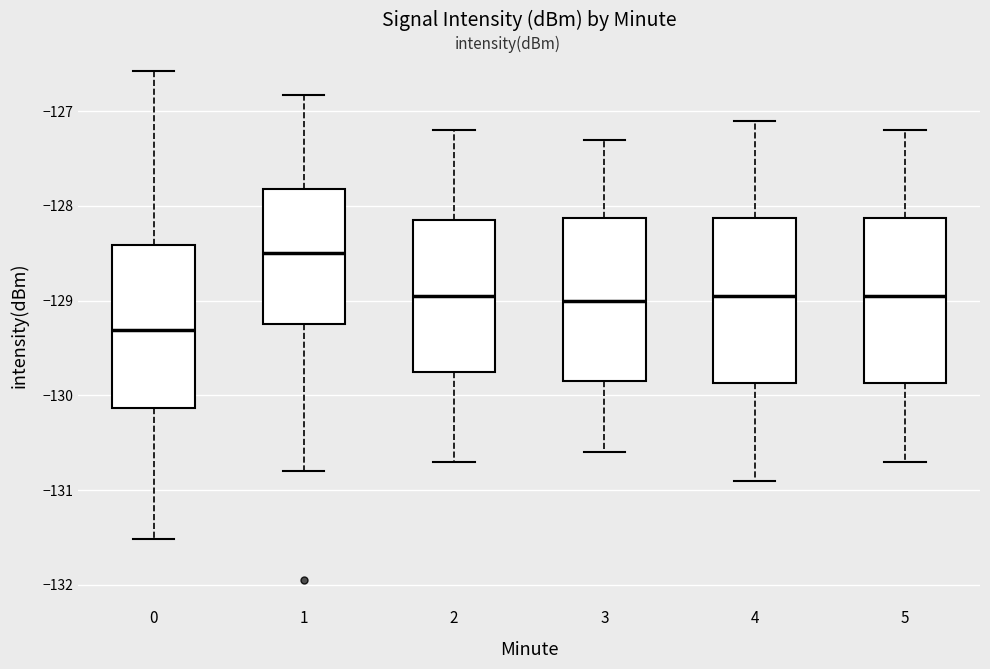

Which box's median line is the highest?

1